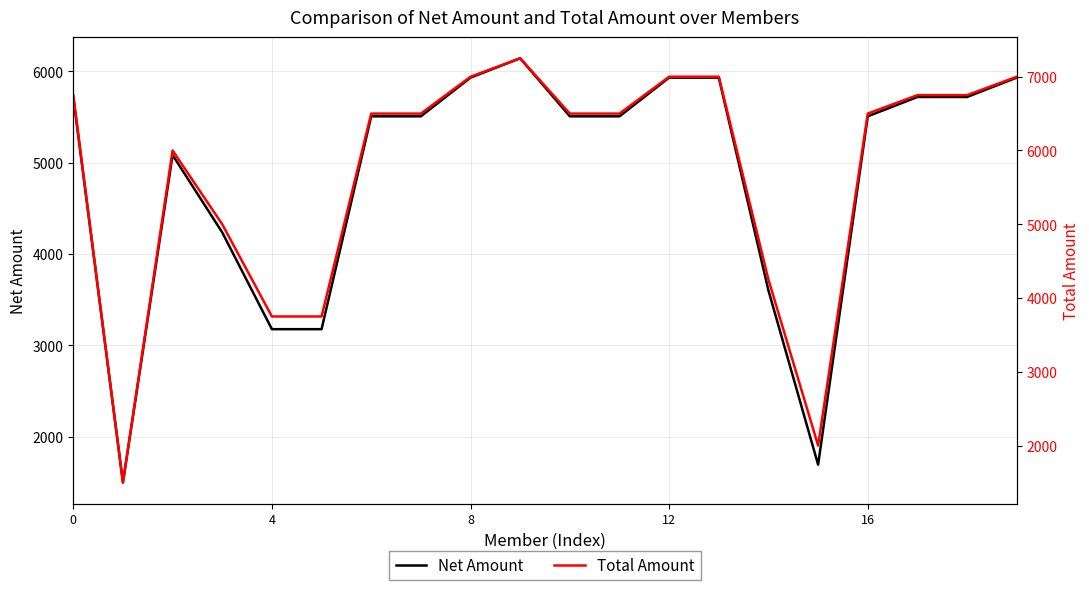

Which category has the highest value in the Net Amount series?

9